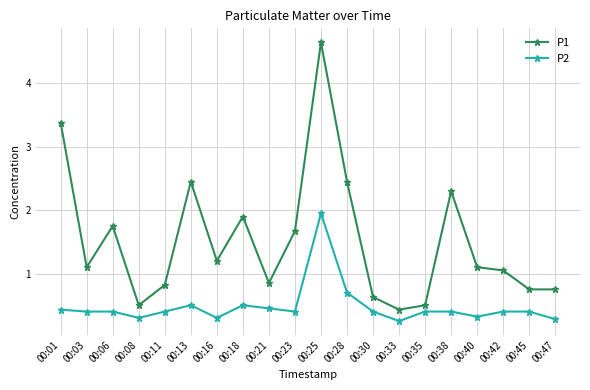

True or false: P1 has a value of 1.1 at 00:42.

True